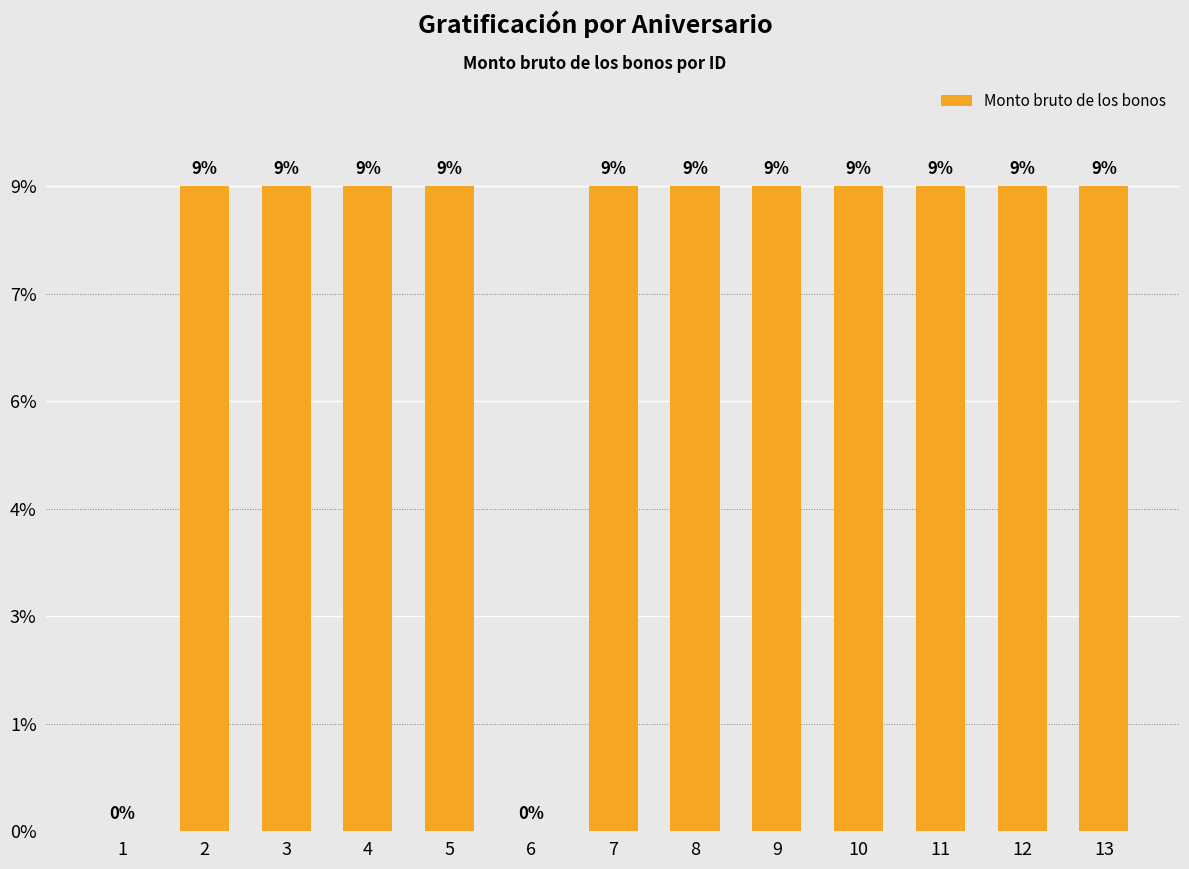

Is it true that the value at 6 is -993?

False